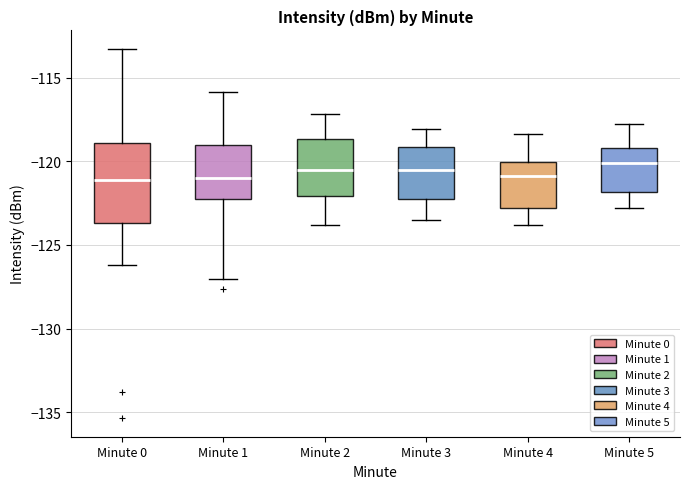

Where is the lower edge of the box for Minute 2 on the y-axis? The values are not printed on the chart, so give them approximately, as read against the axis.

-122.0